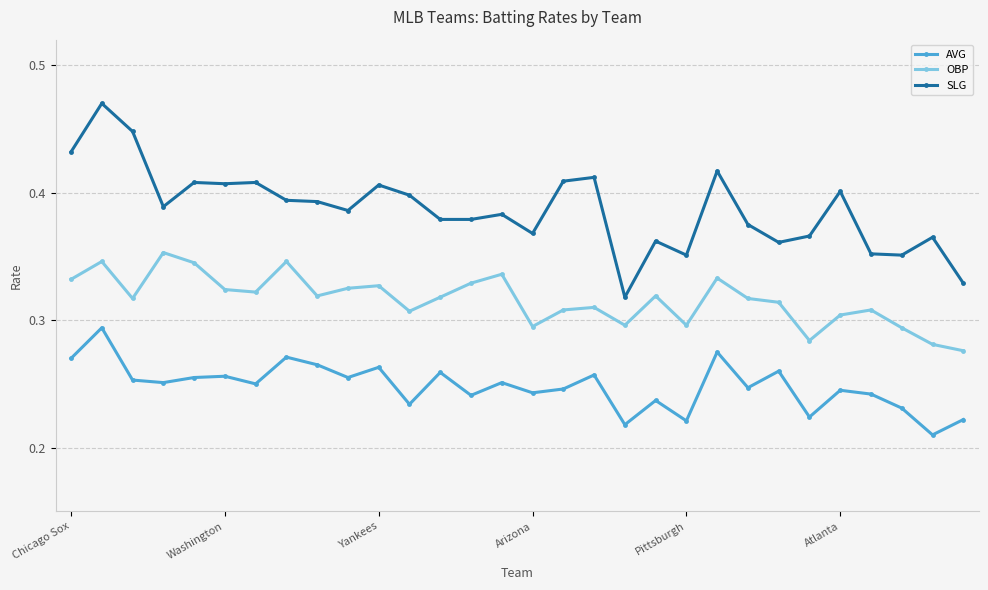

How many AVG values are between 0 and 1?

30